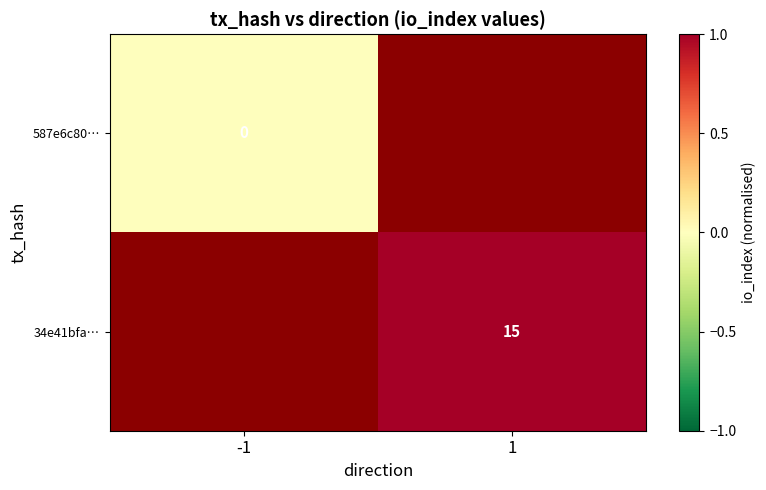

True or false: 34e41bfa… has a value of 3 at 1.

False